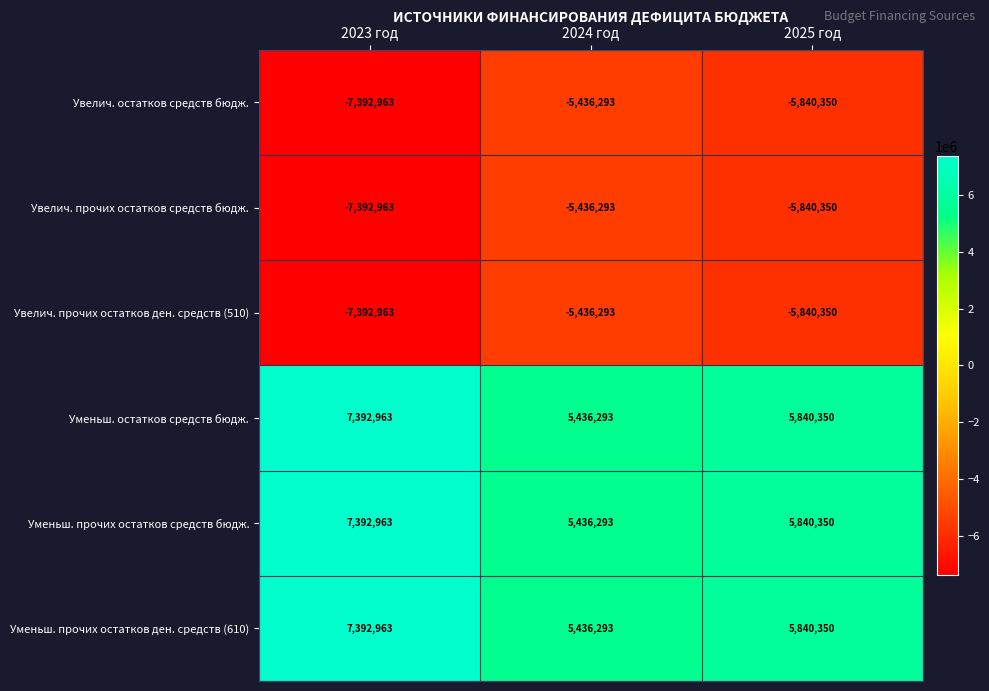

What is the difference between the maximum and minimum values in the Уменьш. остатков средств бюдж. series?

1956670